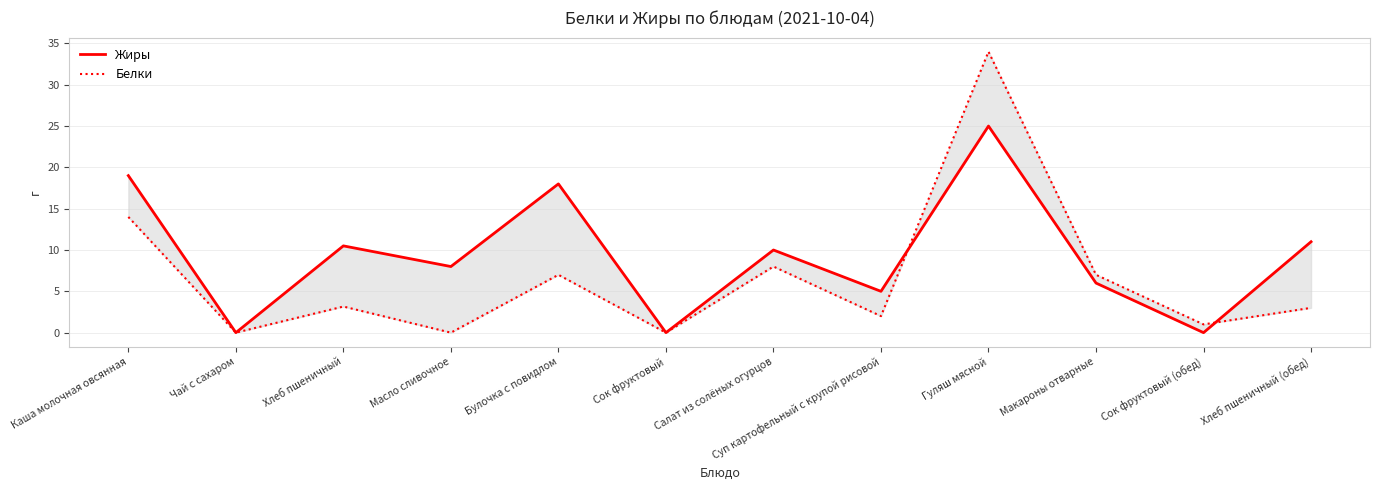

What is the difference between the second highest and second lowest values in the Жиры series?

19.0